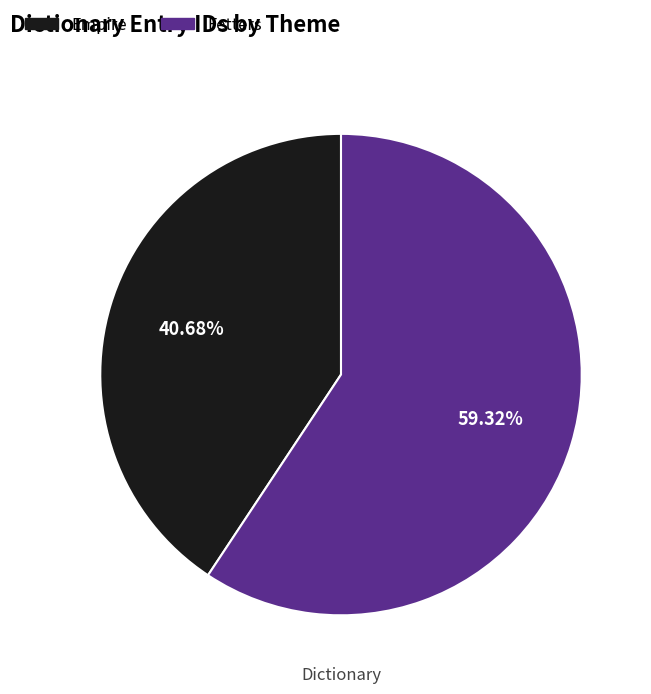

Is Fetters the majority of the pie?

Yes